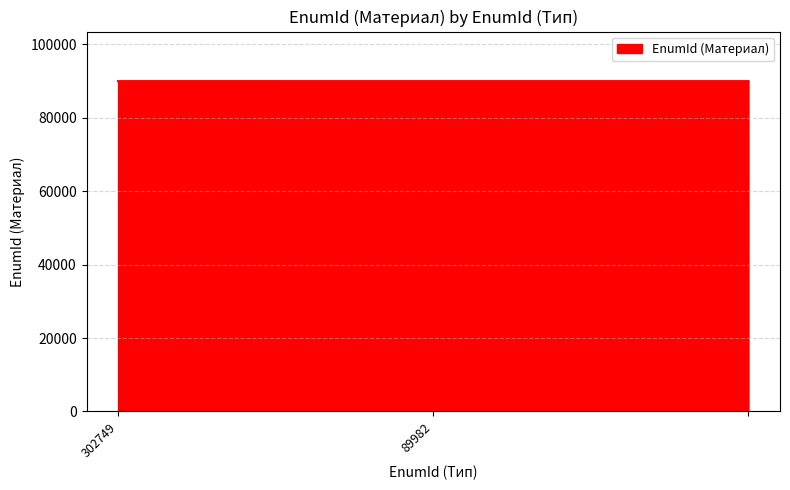

What is the average value?

89984